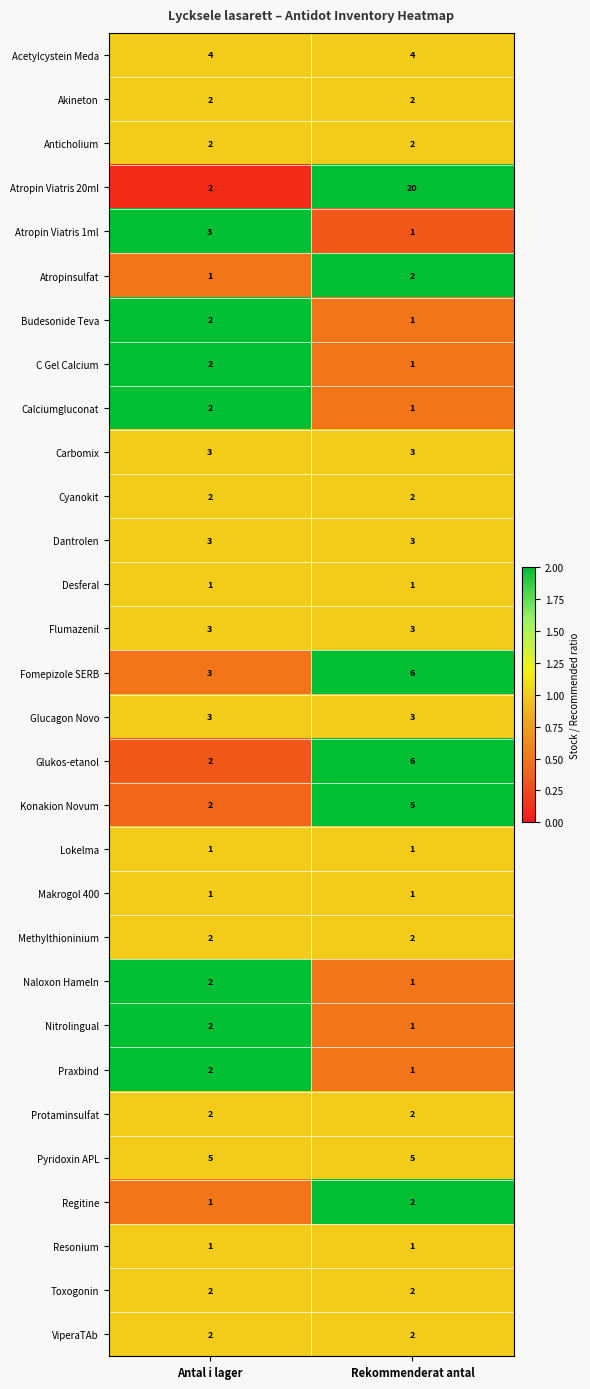

Which series has the widest spread of values?

Atropin Viatris 20ml